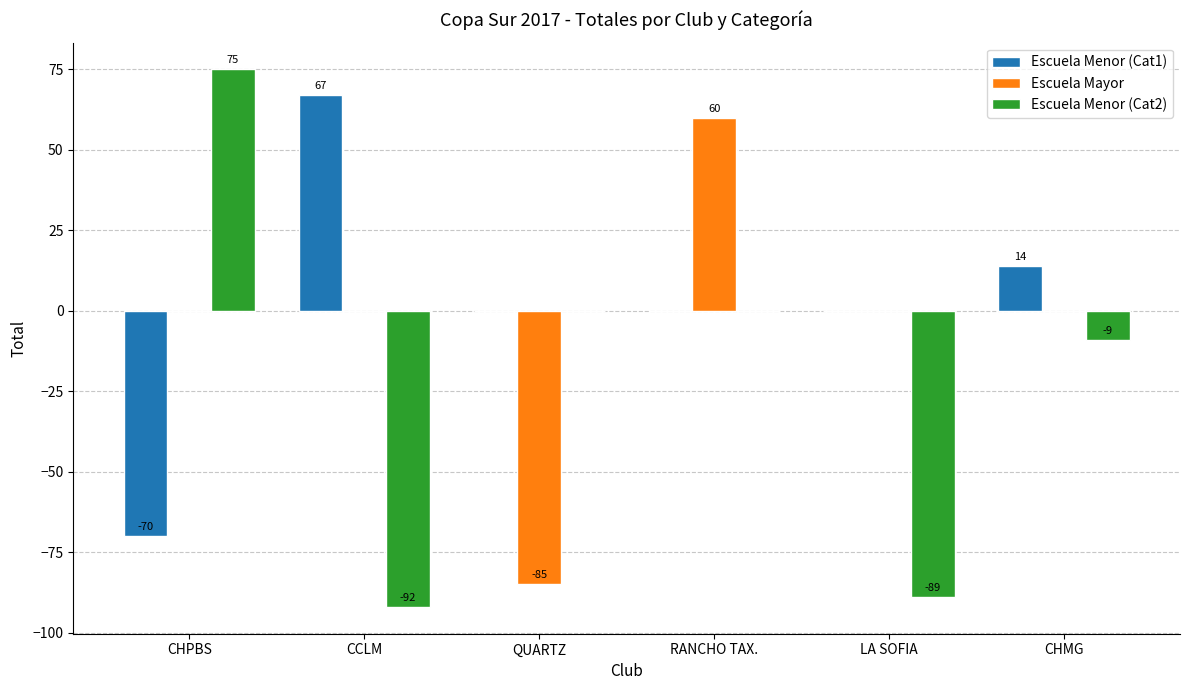

Which series has the widest spread of values?

Escuela Menor (Cat2)